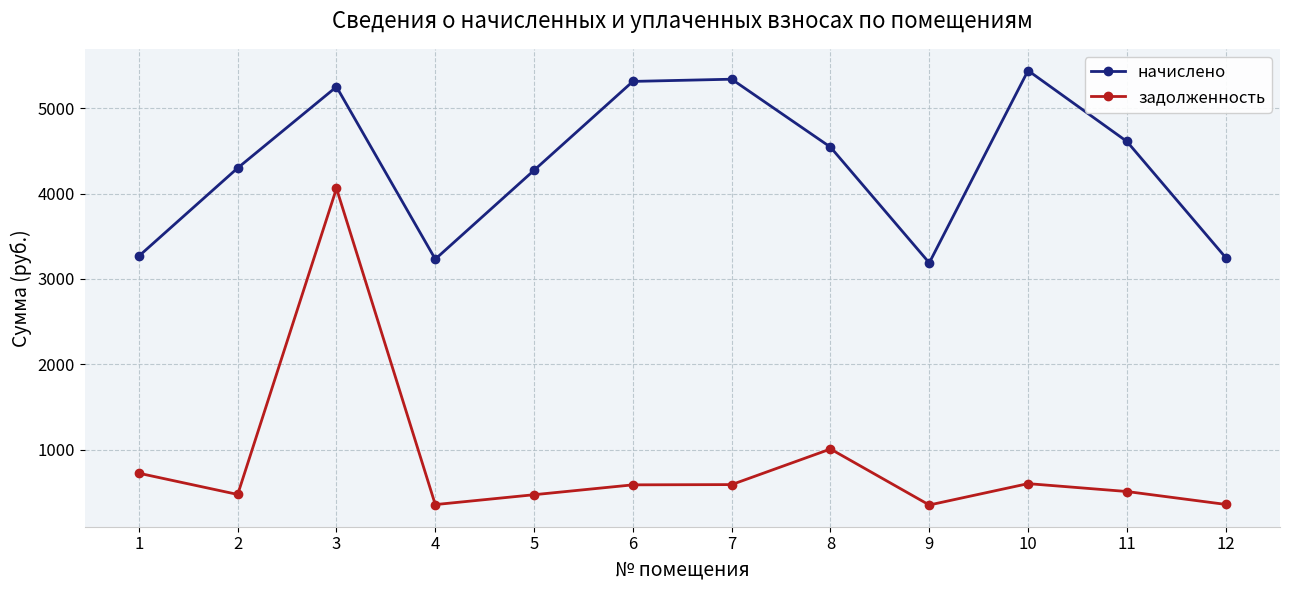

What is the minimum value for начислено?

3189.0